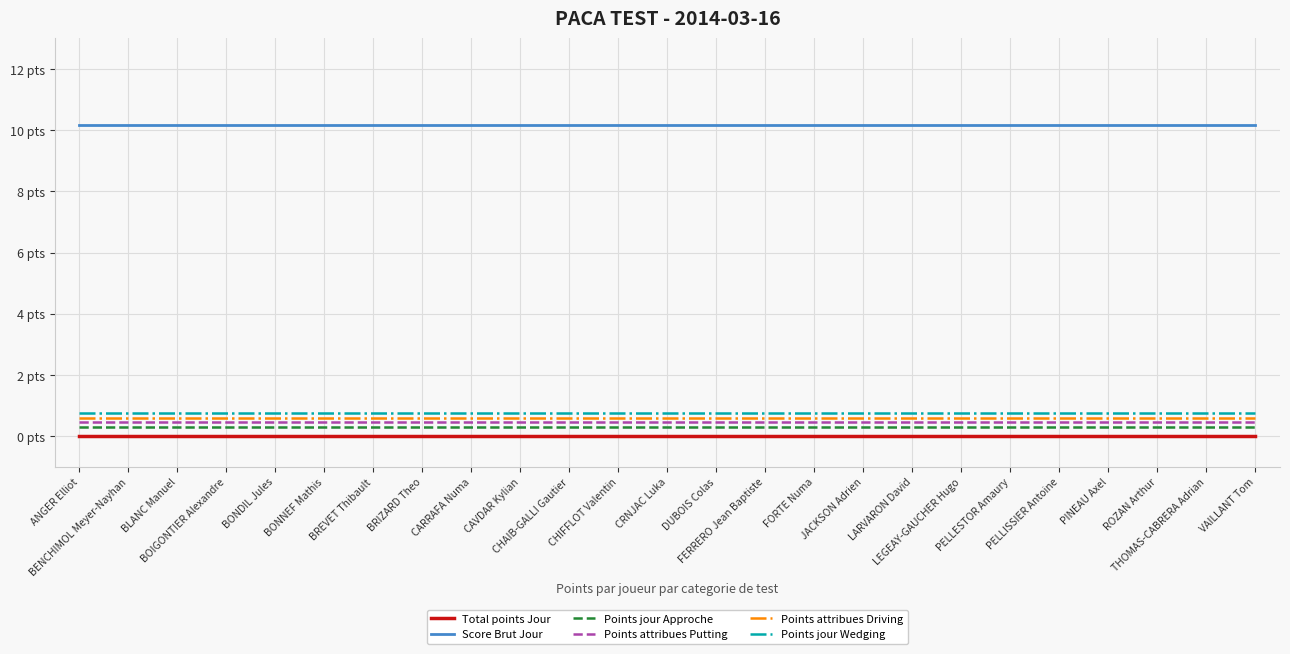

True or false: Points attribues Putting and Points attribues Driving cross at least once.

False